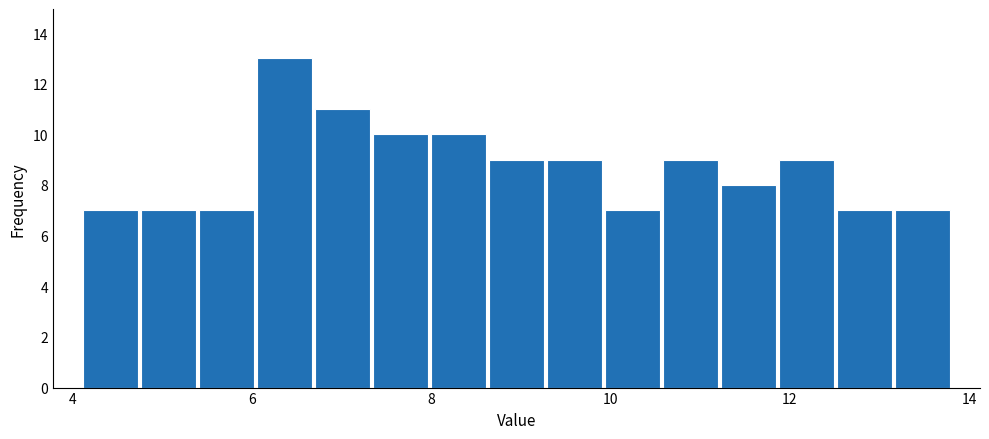

Read against the x-axis, roughly where is the centre of the tallest bar?

6.4